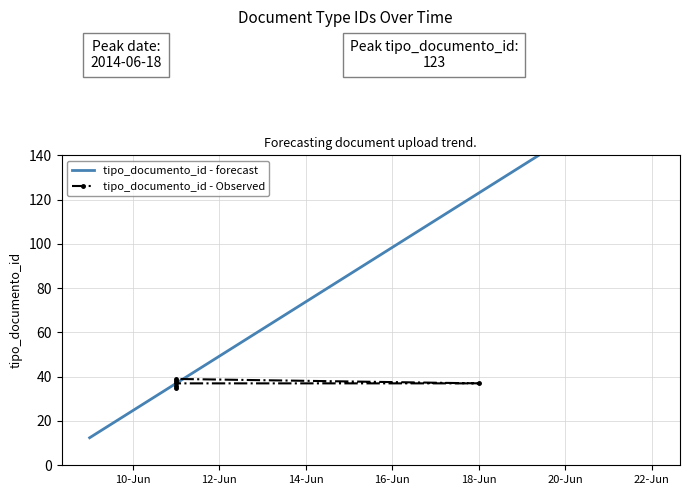

Where is the first local maximum?

2014-06-11 14:13:58